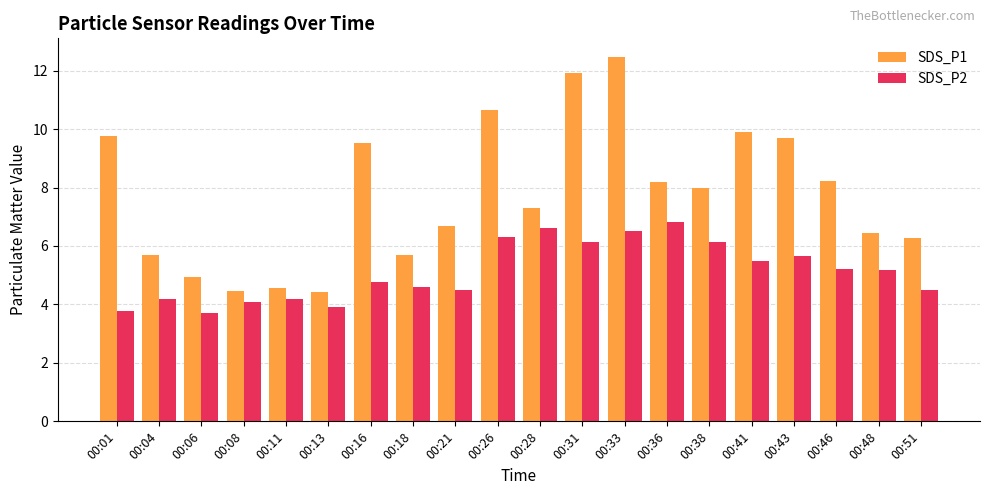

How many groups of bars are there?

20